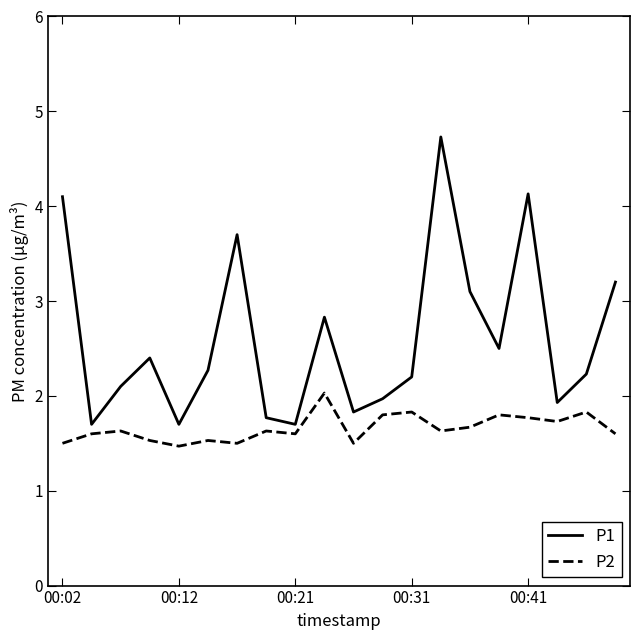

What is the difference between the second highest and minimum values in the P2 series?

0.4